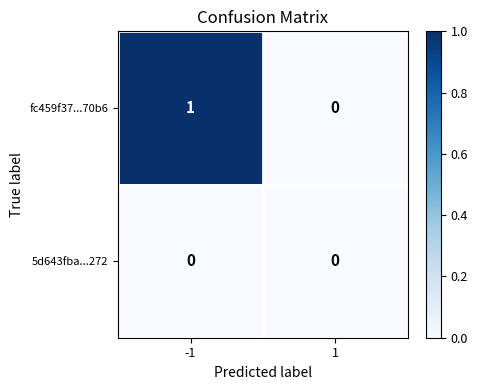

Count the number of data series in this chart.

2